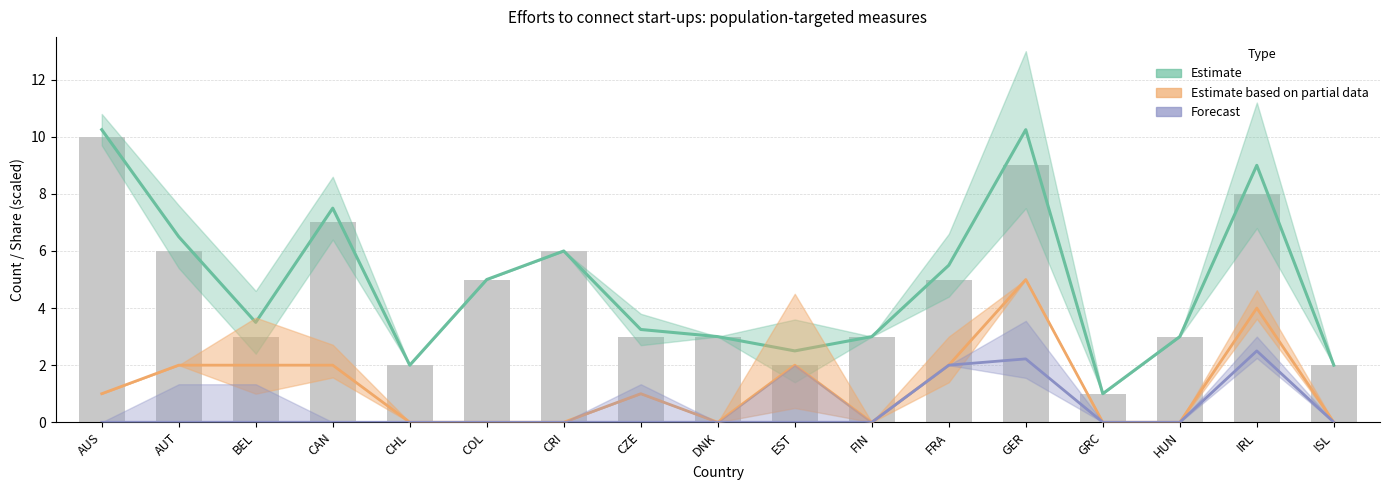

What is the label of the 13th bar from the left?

GER